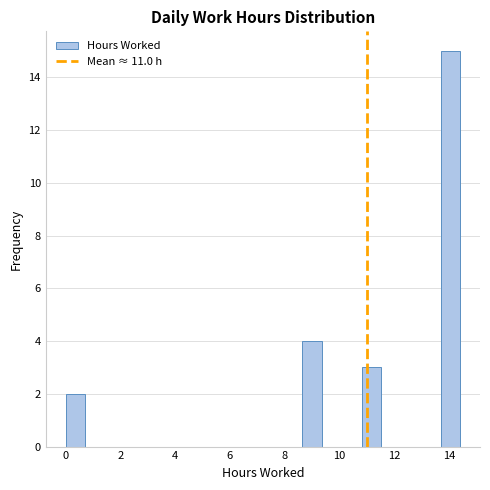

Around what value on the x-axis is the tallest bar? Give the approximate position of its centre, as read against the axis.

14.0